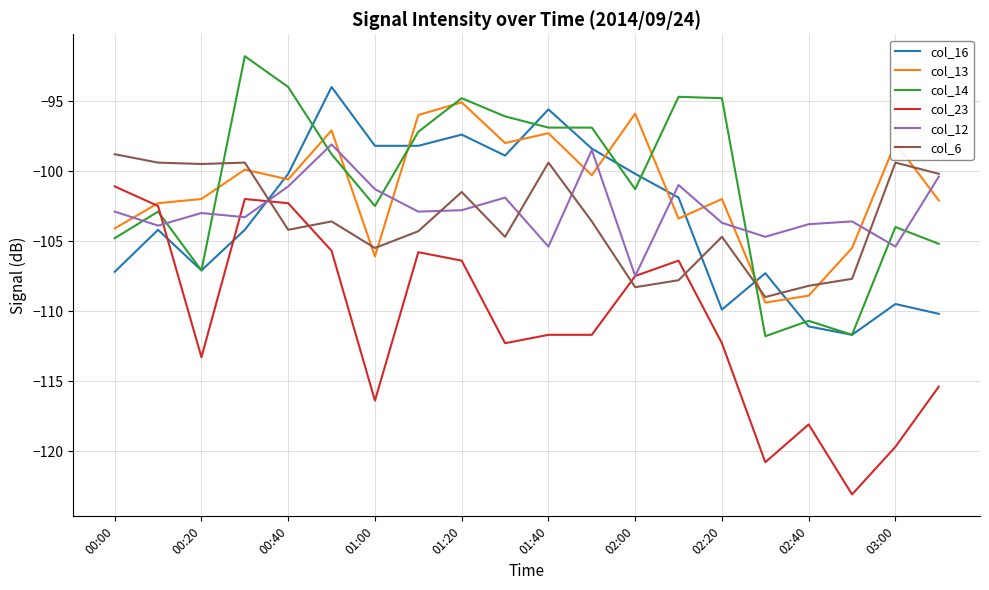

True or false: col_16 and col_23 intersect in this chart.

True